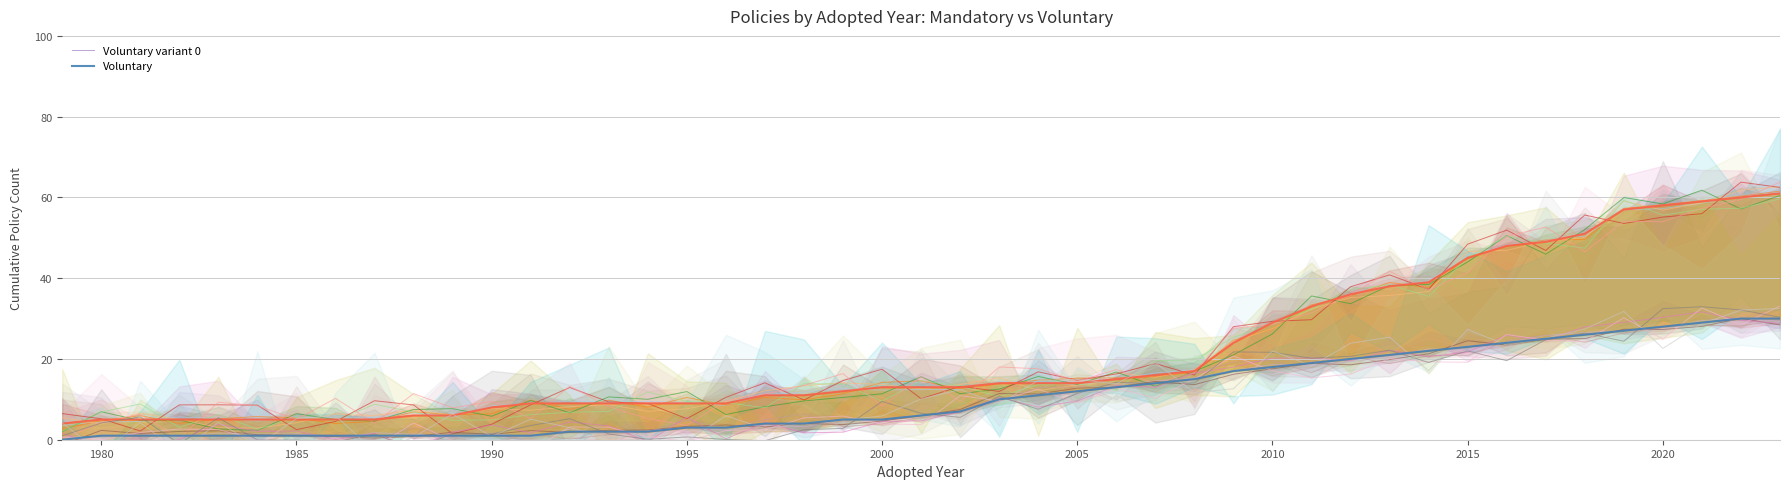

Which series has the largest range (max minus min)?

Mandatory